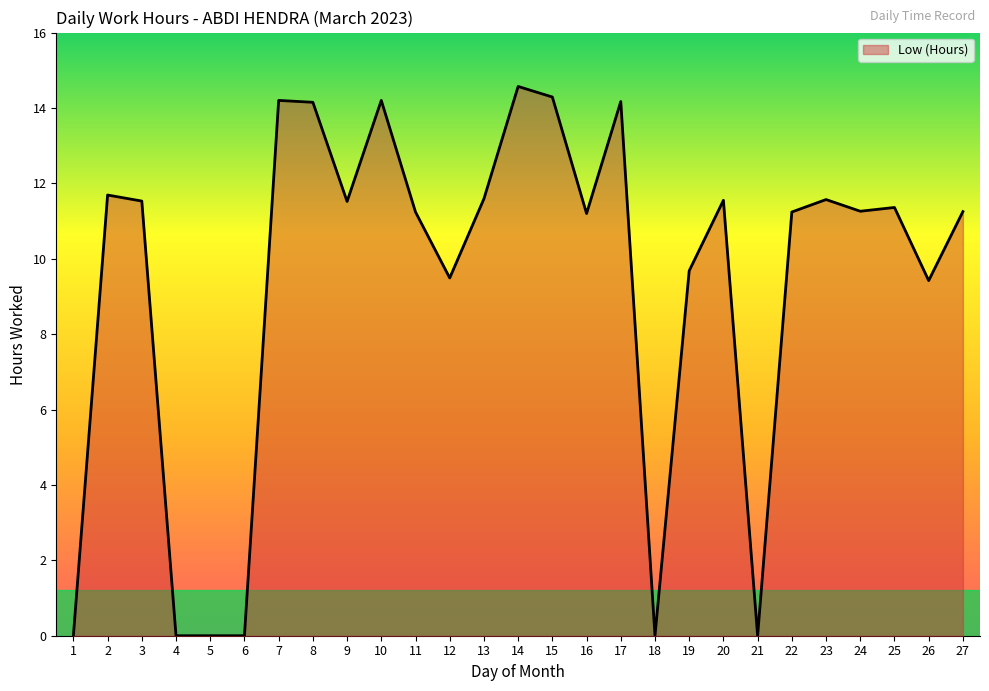

The chart shows a value of 8.5 at 1. True or false?

False